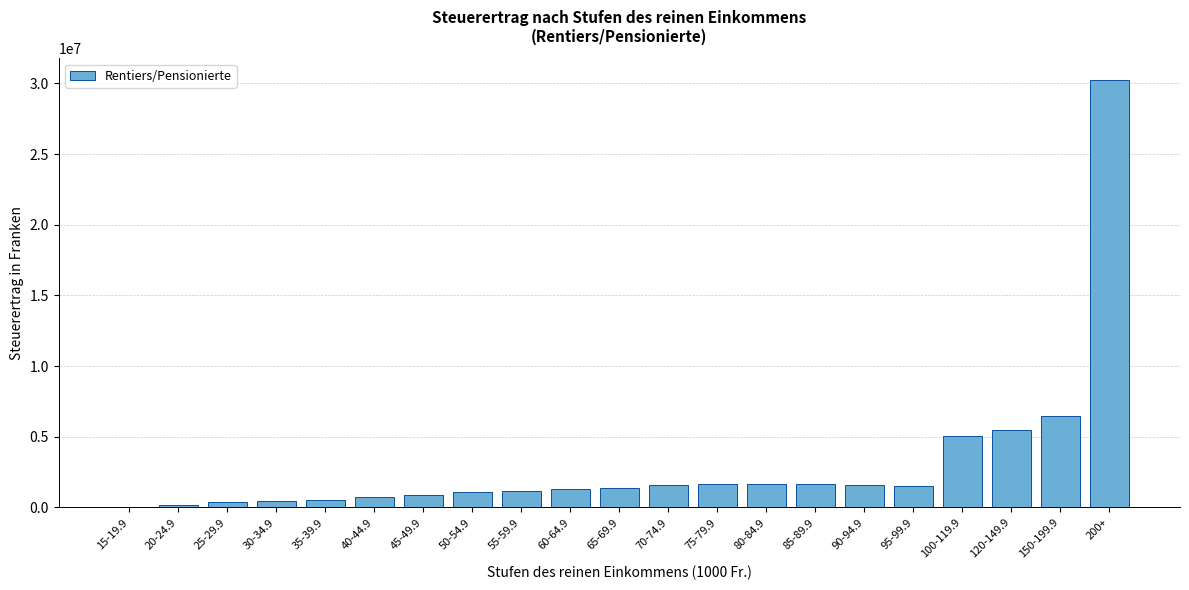

Between 120-149.9 and 50-54.9, which is larger?

120-149.9